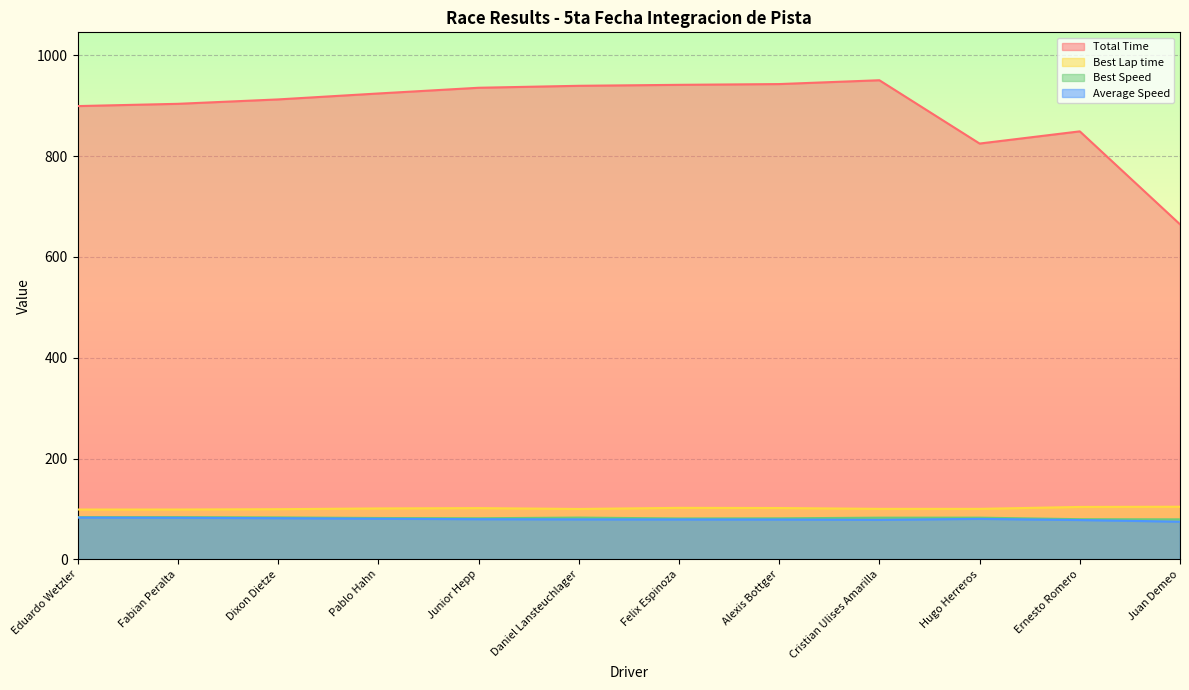

Where is Best Lap time nearest to the value 101?

Pablo Hahn